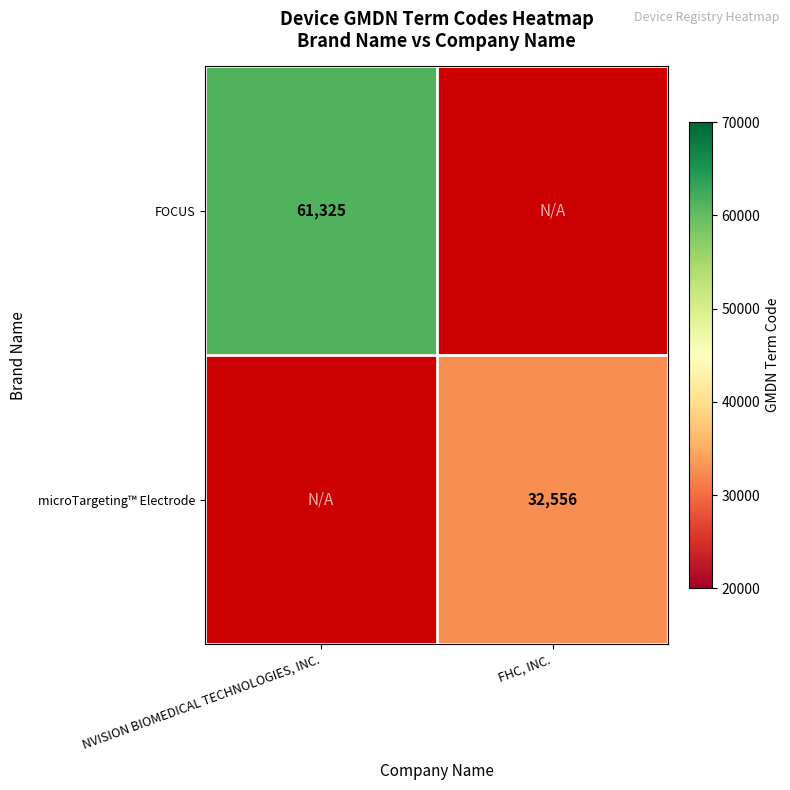

How many data points does each series have?

2